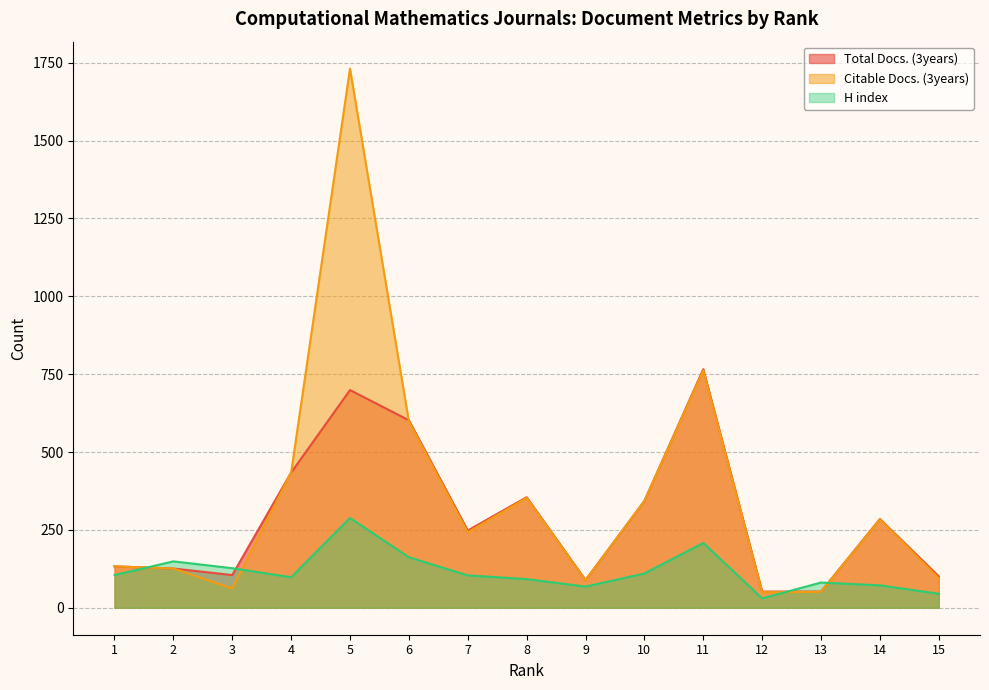

What is the average value of the H index series?

116